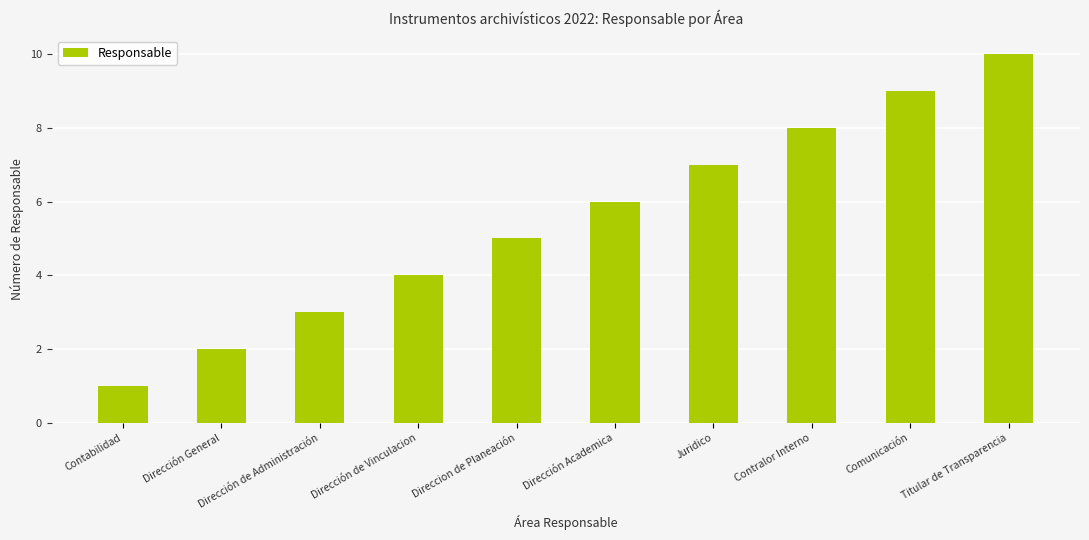

What is the label of the 1st bar from the right?

Titular de Transparencia